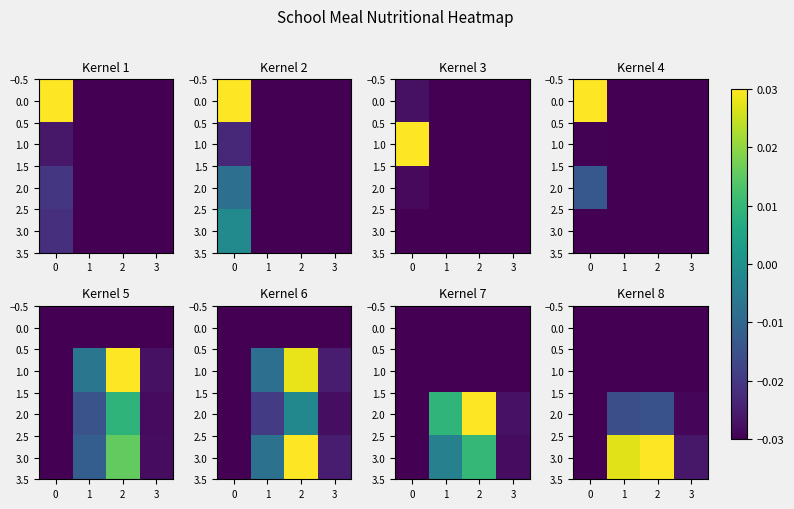

Count the number of categories in the chart.

4